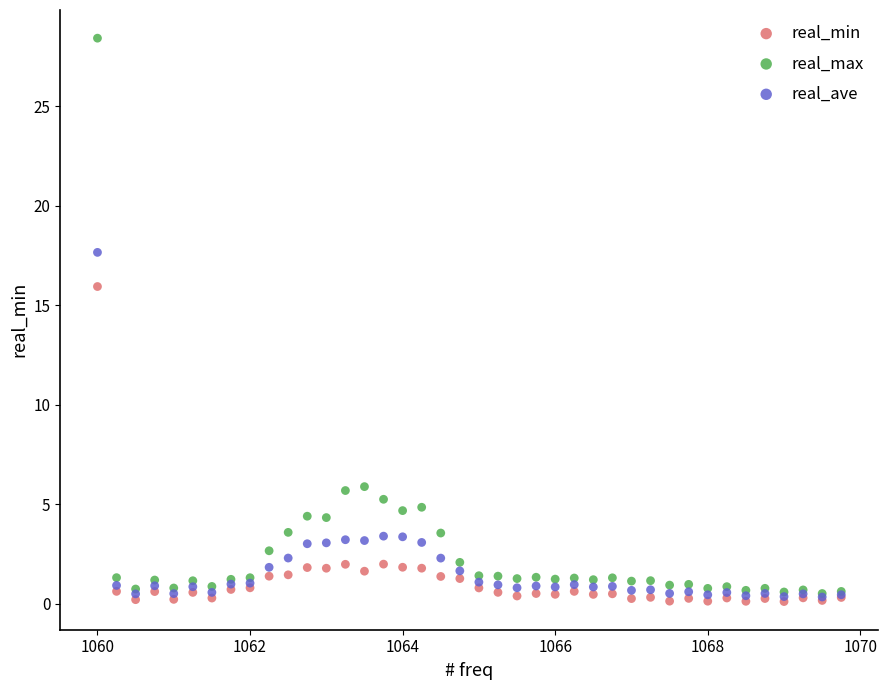

In the real_max series, what Y value is closest to 14?

5.9